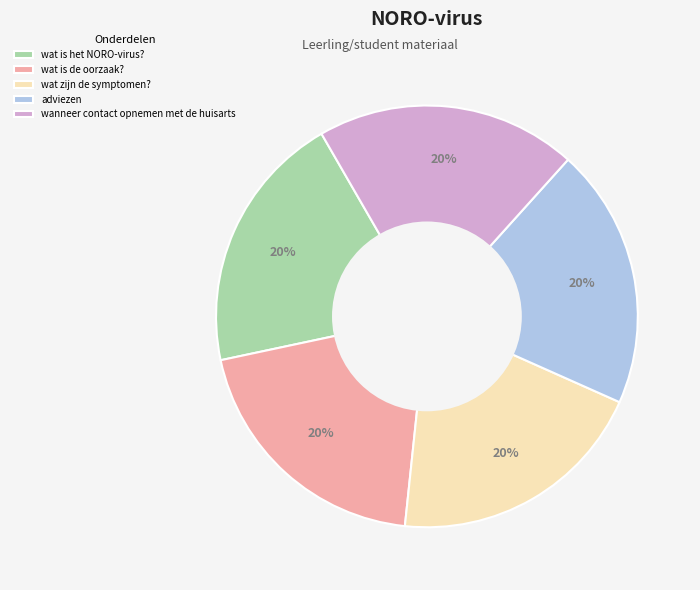

Is wat is de oorzaak? the majority of the pie?

No